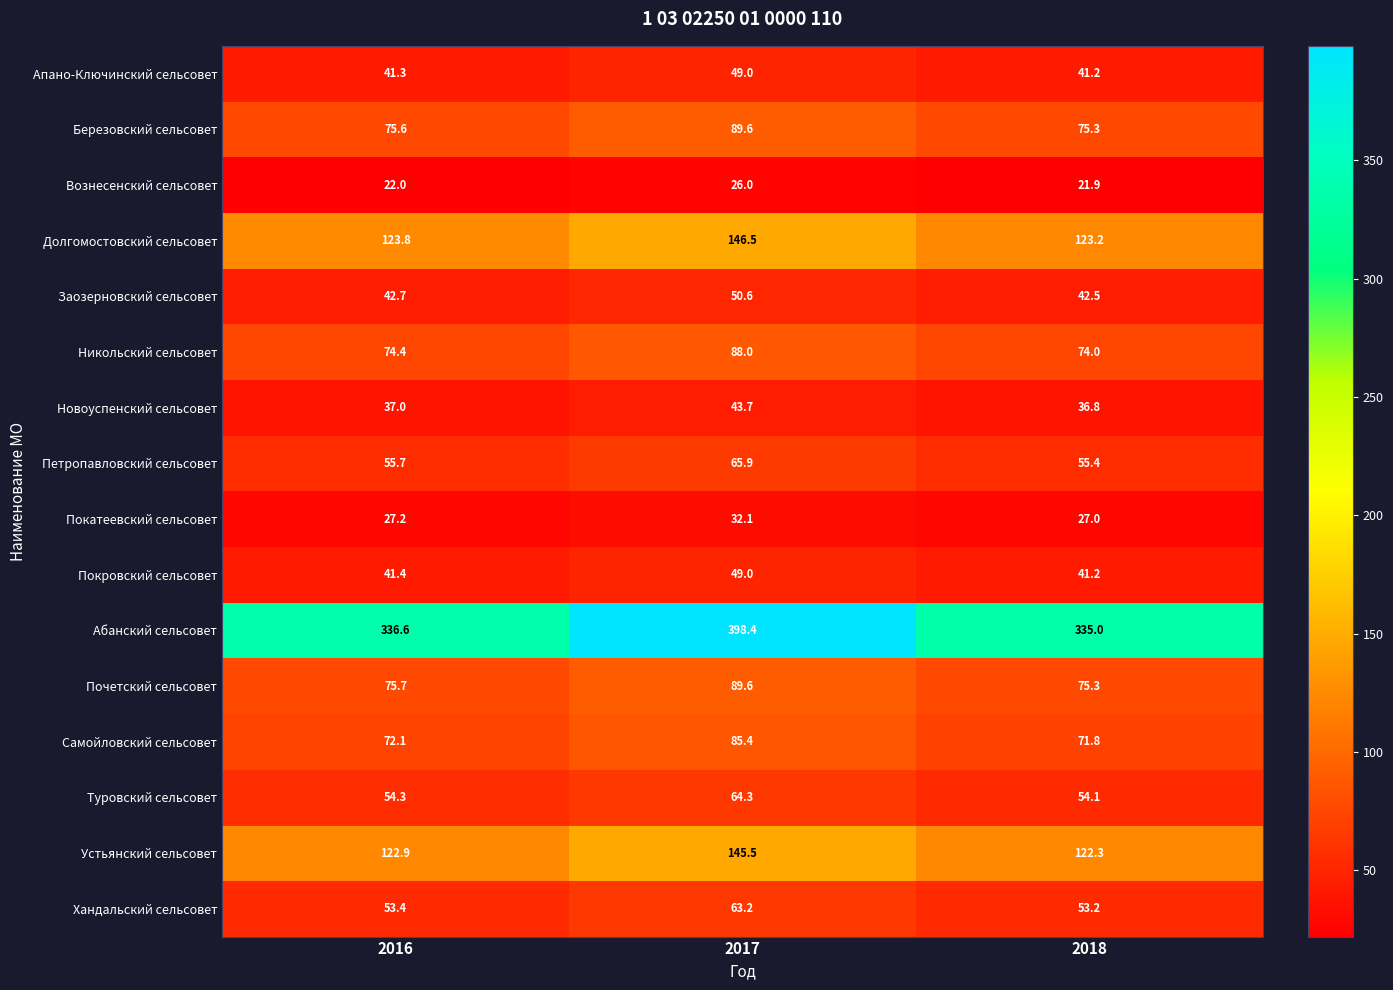

What is the spread (max minus min) of values at 2018?

313.1